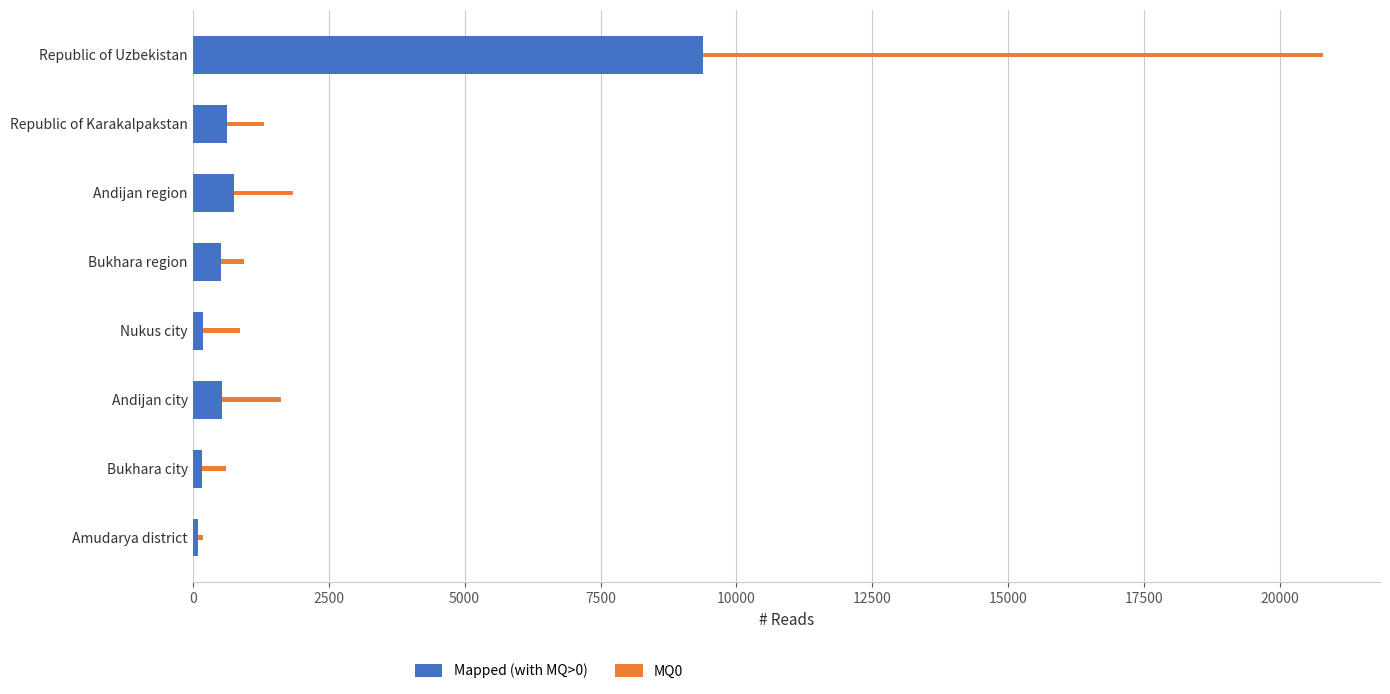

Which category has the highest value in the Mapped (with MQ>0) series?

Republic of Uzbekistan